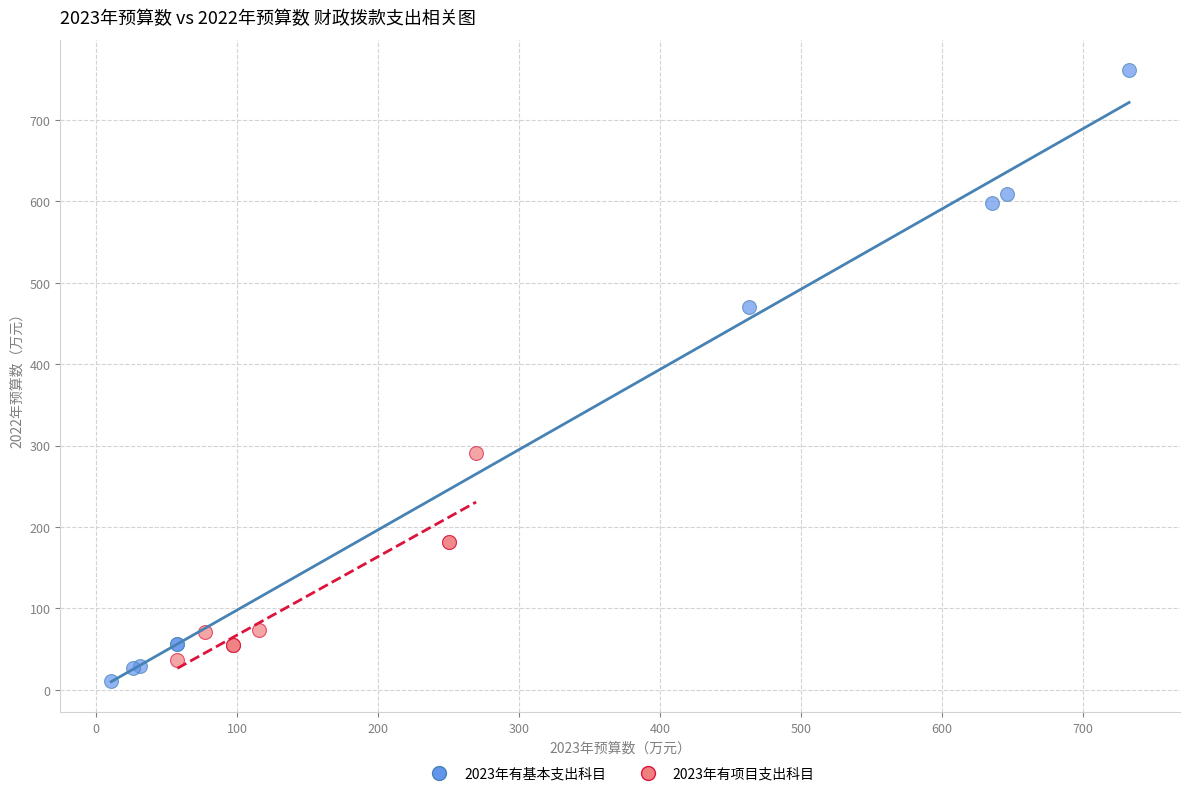

Which series contains the highest Y value?

2023年有基本支出科目